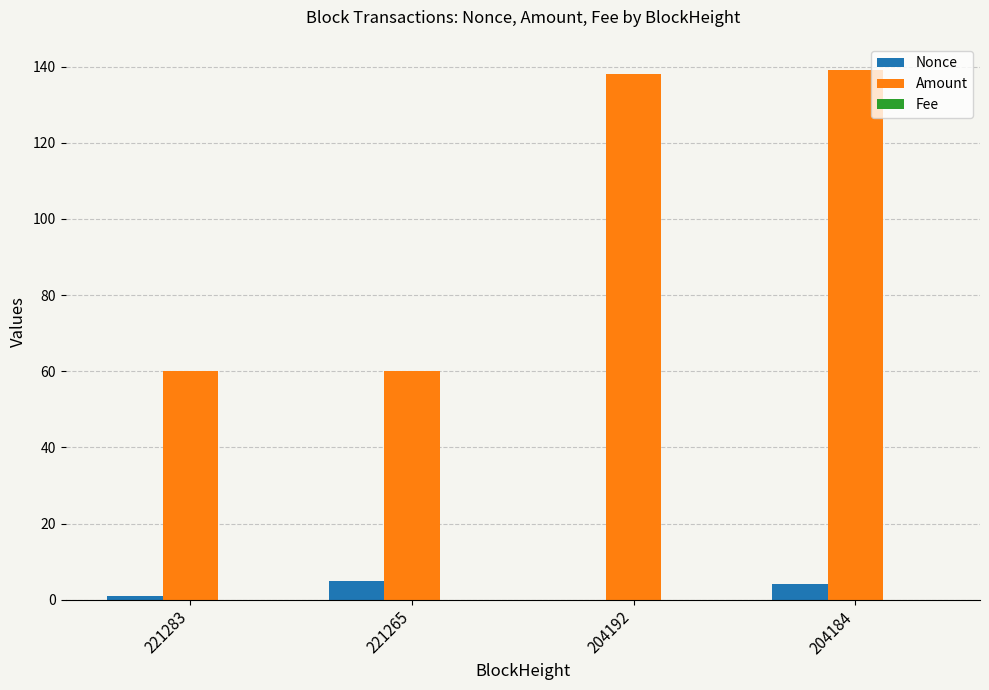

Which series has the largest total across all categories?

Amount